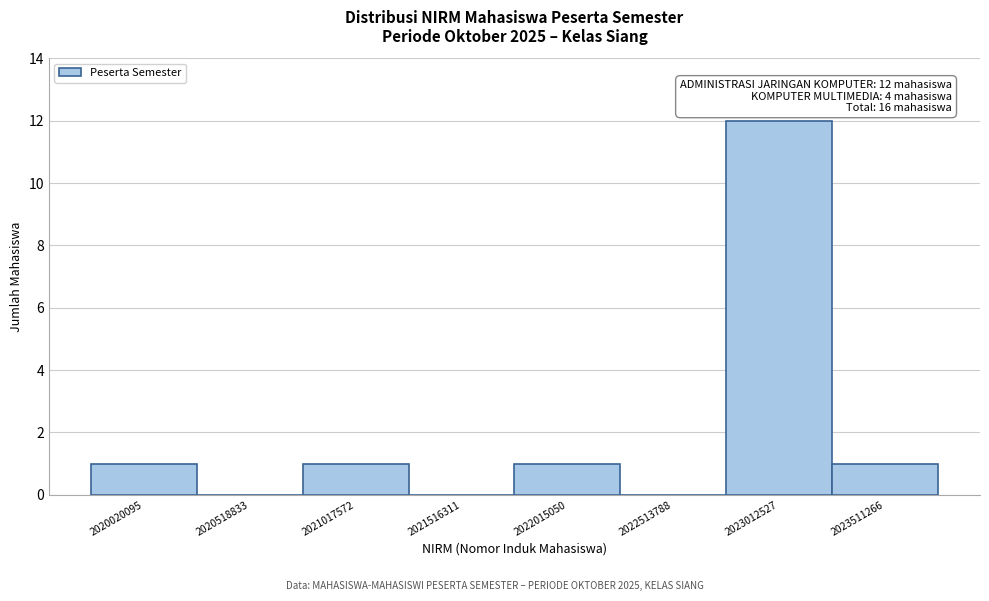

Reading right to left, what are all the values shown in this chart?

2023511266=1	2023012527=12	2022513788=0	2022015050=1	2021516311=0	2021017572=1	2020518833=0	2020020095=1